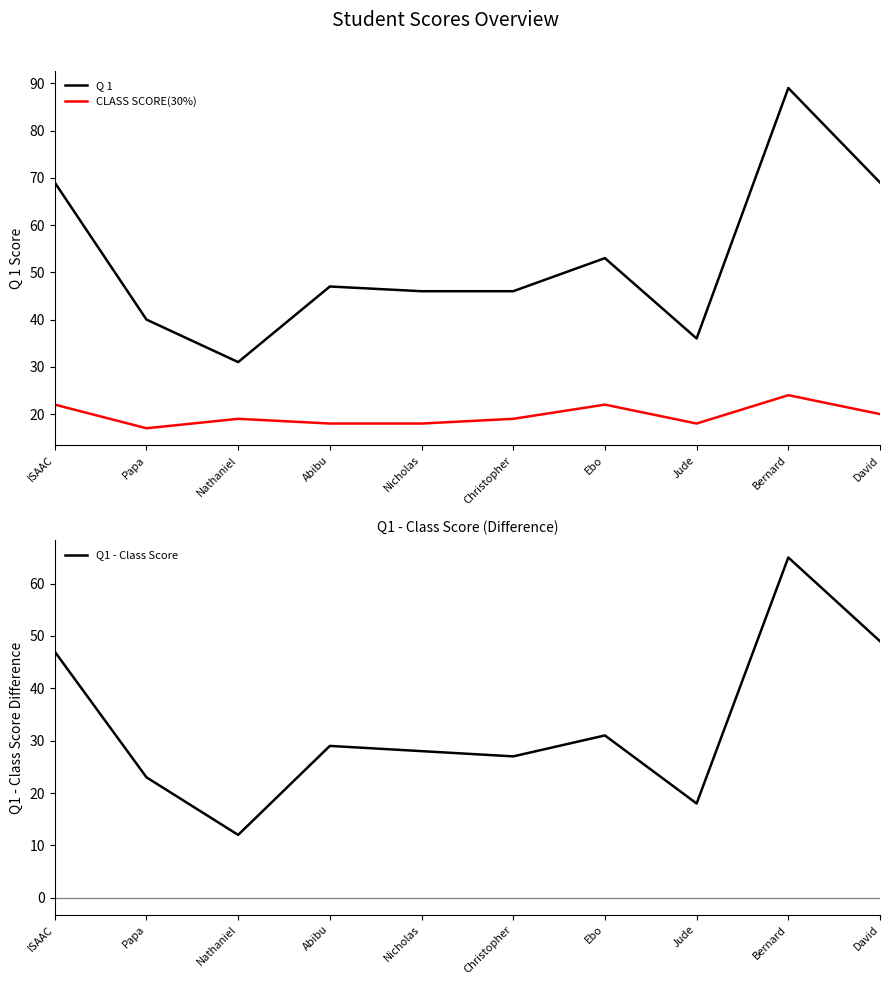

Which has a higher value, Christopher or Jude?

Christopher